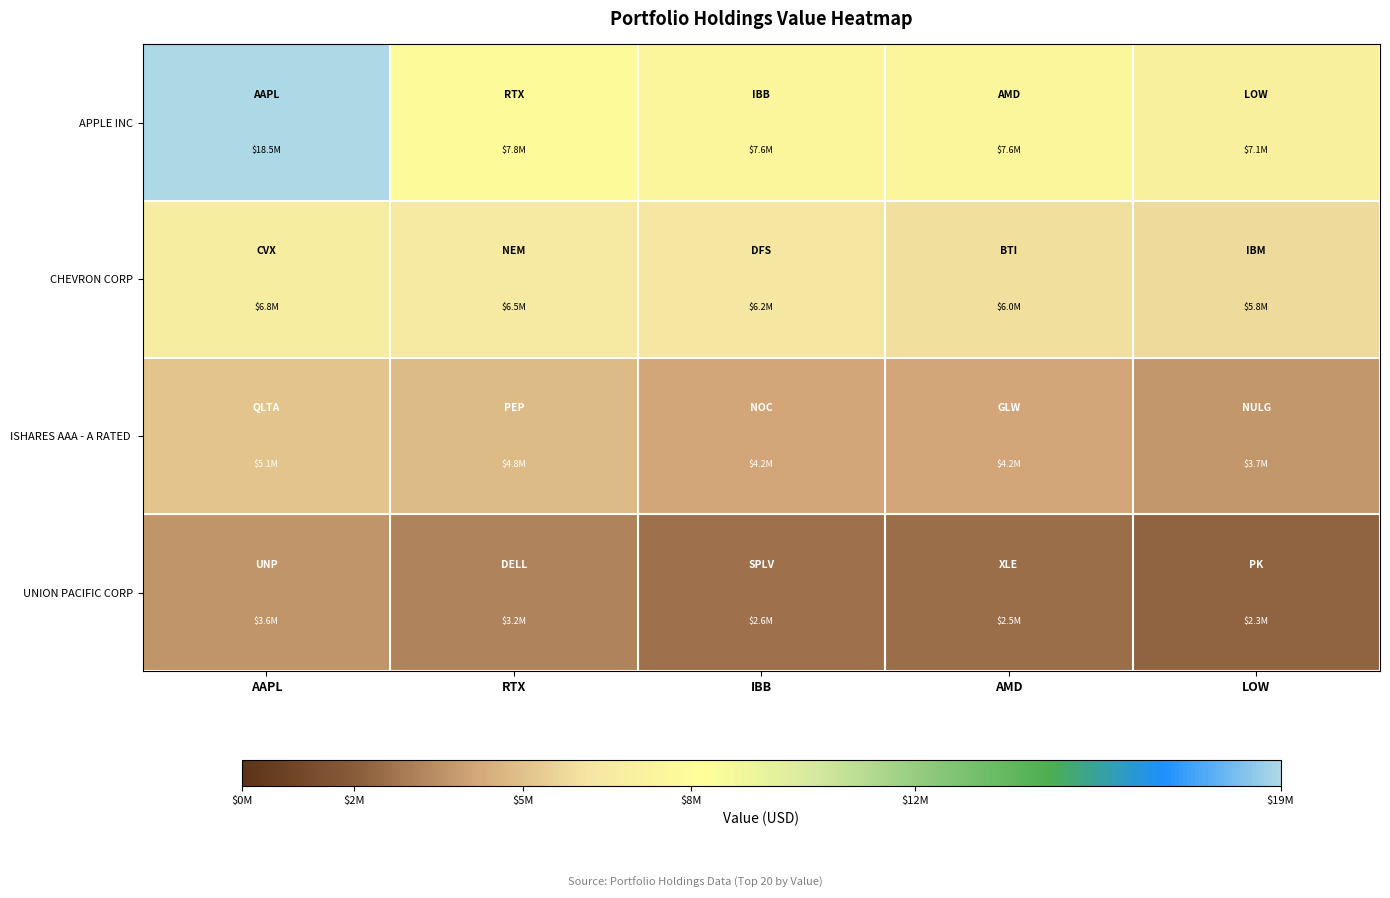

Which series has the largest range (max minus min)?

APPLE INC